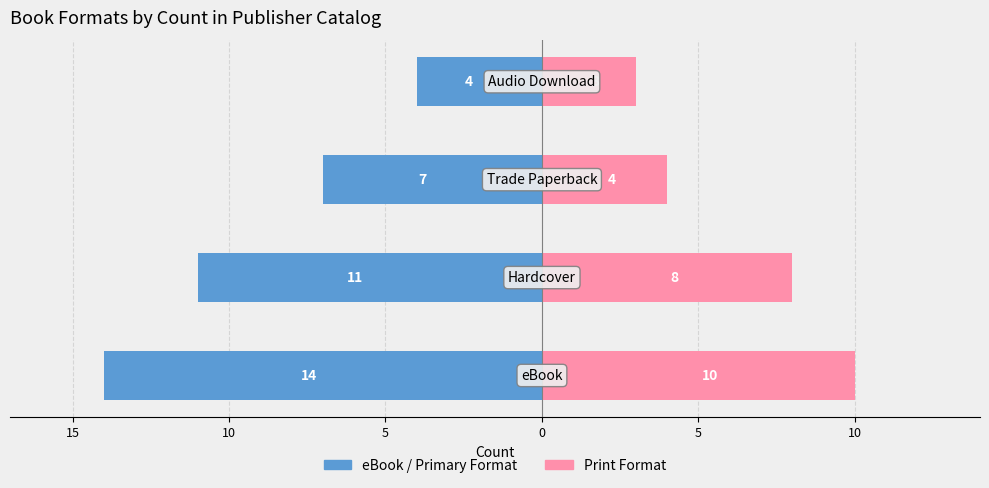

Is it true that eBook / Primary Format equals -11 at 5?

False